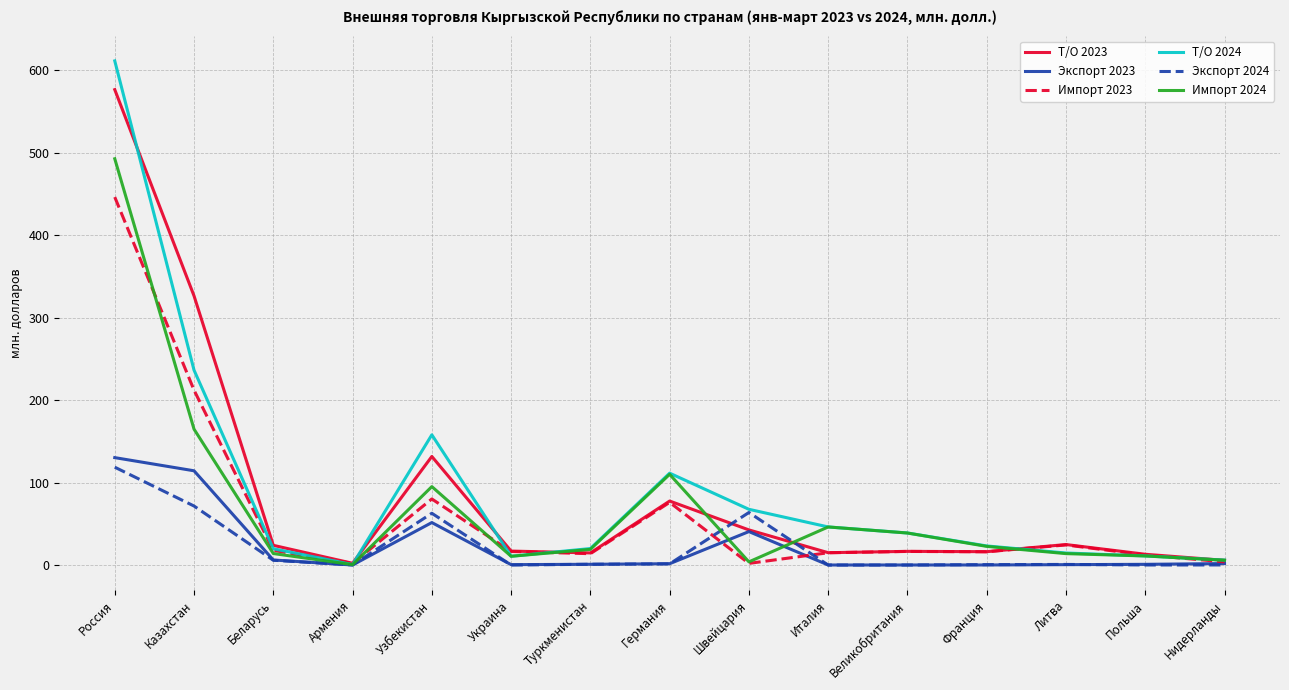

At which label is Импорт 2024 closest to 246?

Казахстан